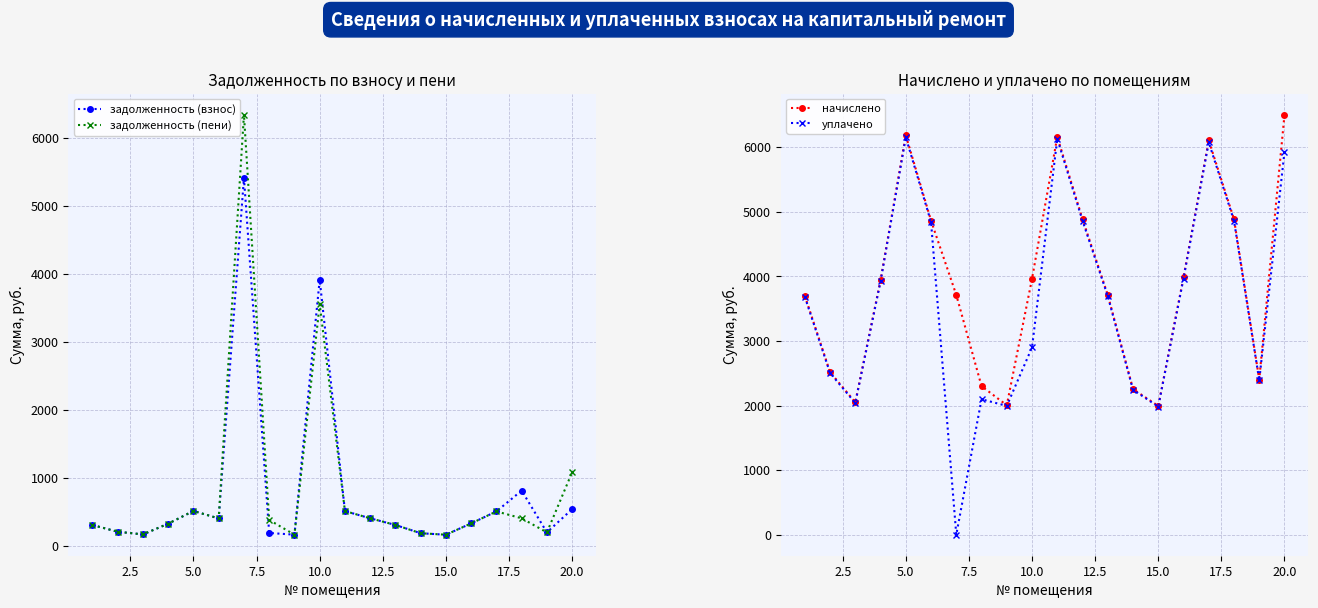

Which series has the largest total across all categories?

начислено